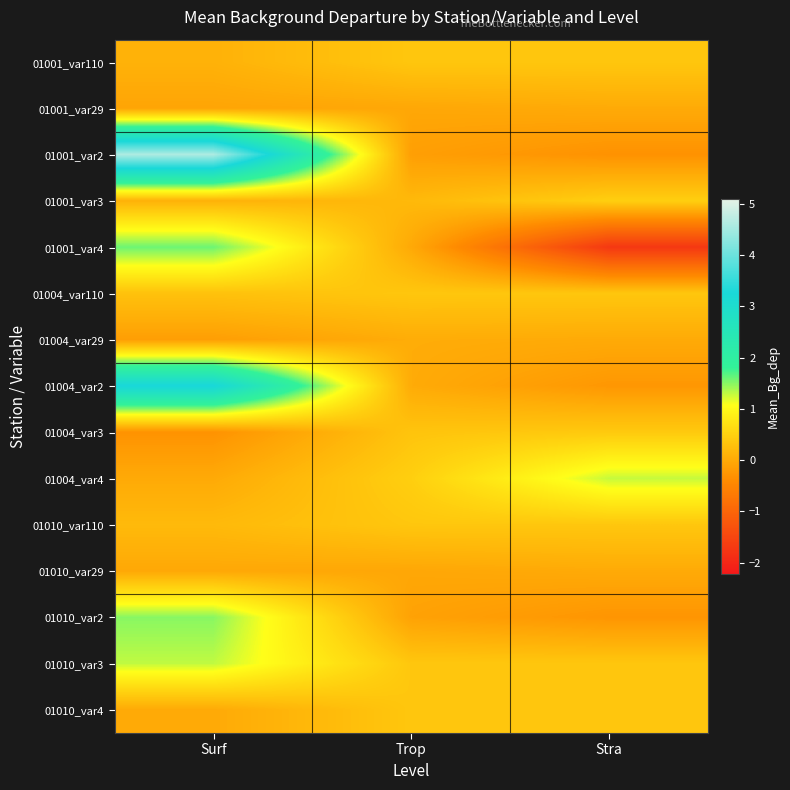

Rank the series at Surf from highest to lowest value.

01001_var2, 01004_var2, 01001_var4, 01010_var2, 01010_var3, 01004_var110, 01010_var110, 01001_var110, 01001_var3, 01004_var4, 01010_var4, 01010_var29, 01001_var29, 01004_var29, 01004_var3